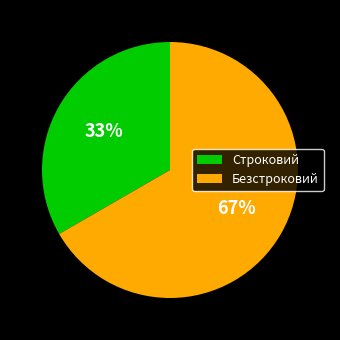

Between Строковий and Безстроковий, which is larger?

Безстроковий